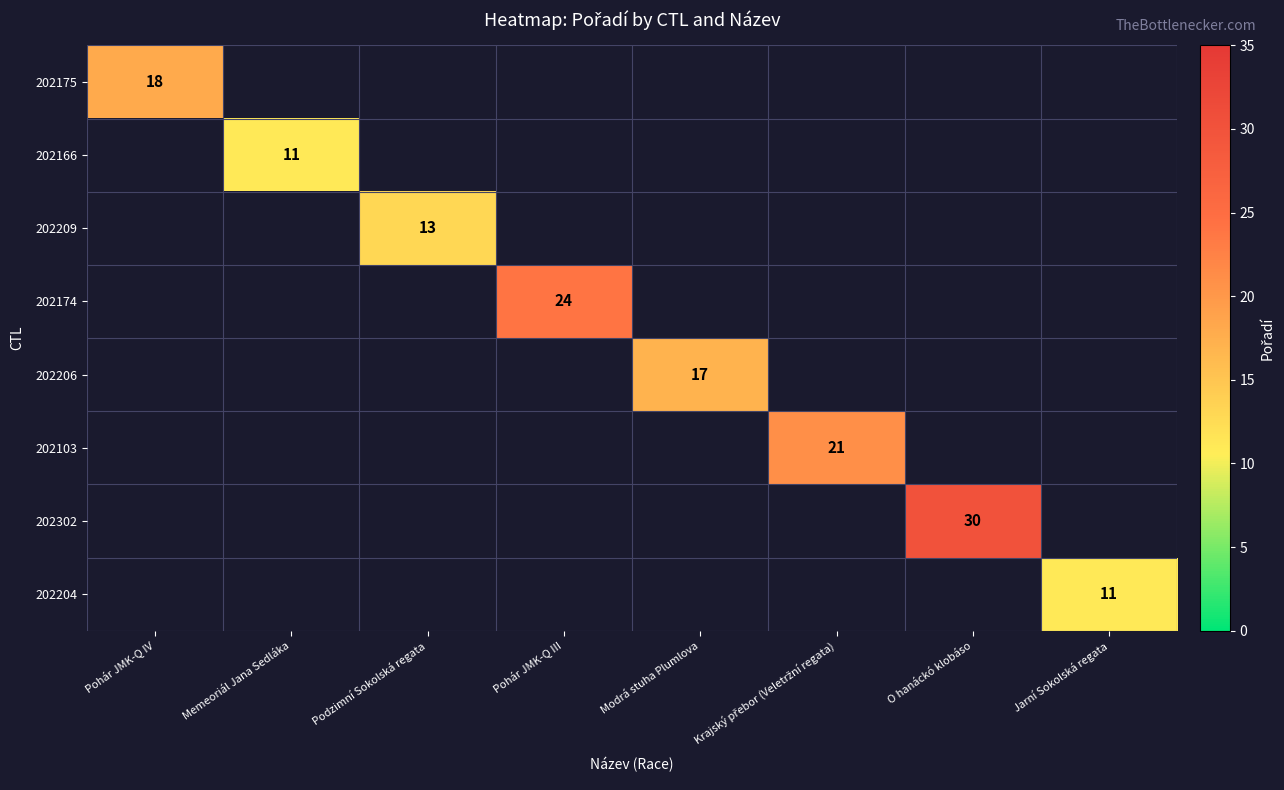

Which label corresponds to the smallest value in the chart?

Memeoriál Jana Sedláka